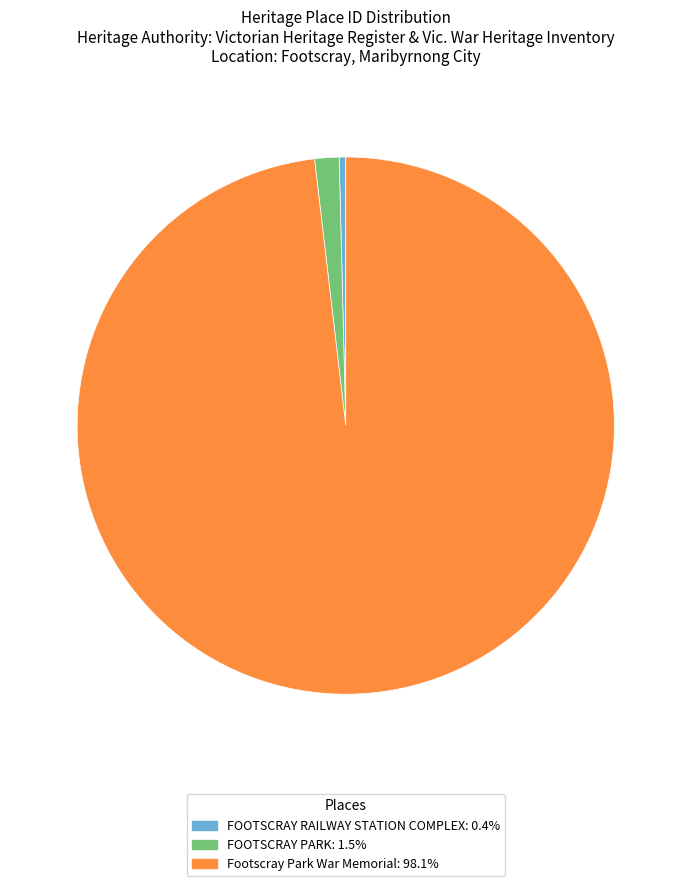

Which has a higher value, Footscray Park War Memorial or FOOTSCRAY PARK?

Footscray Park War Memorial